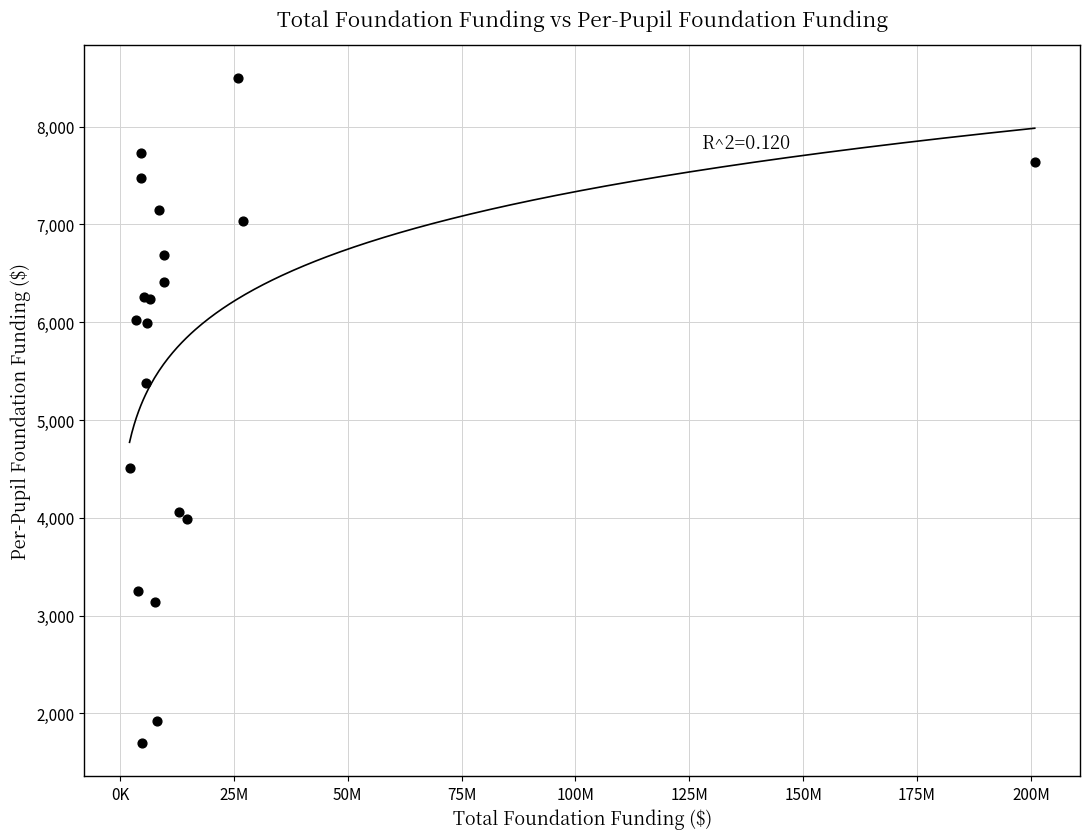

What Y value in the scatter plot is closest to 5096?

5379.2